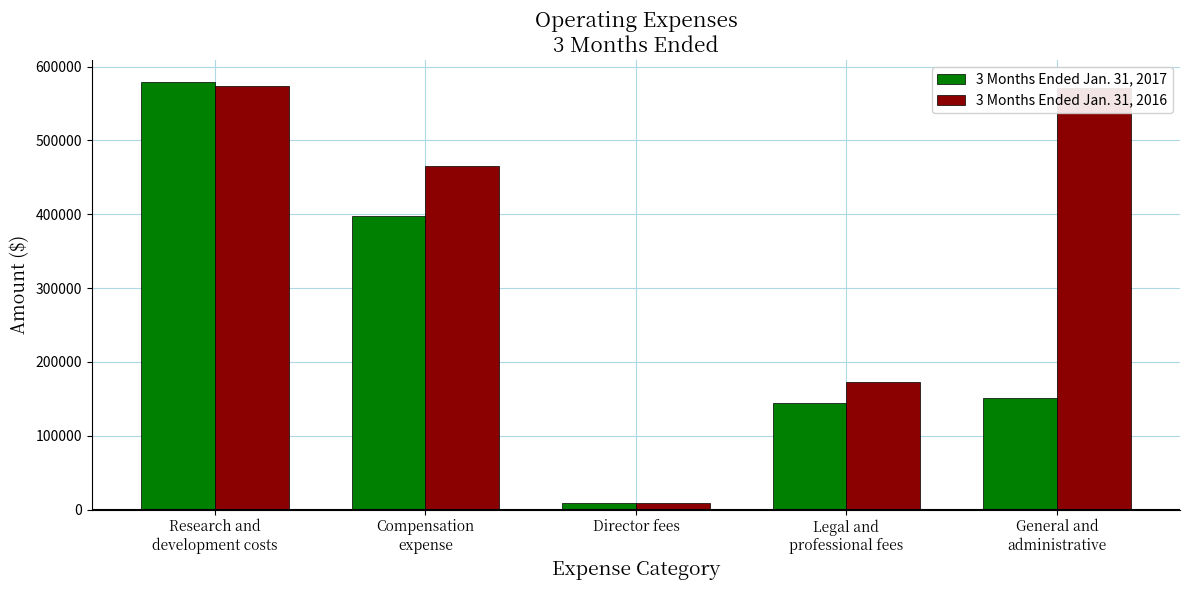

What is the difference between the 3 Months Ended Jan. 31, 2016 values at Research and
development costs and General and
administrative?

2989